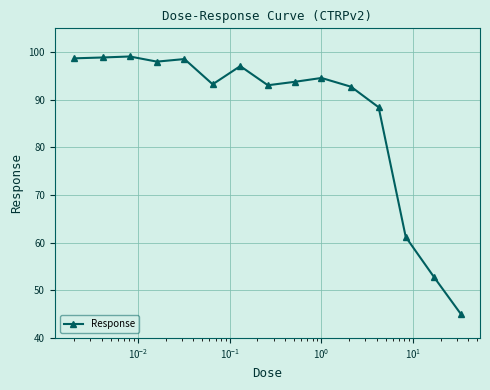

What is the value of the 7th point from the left?

97.1